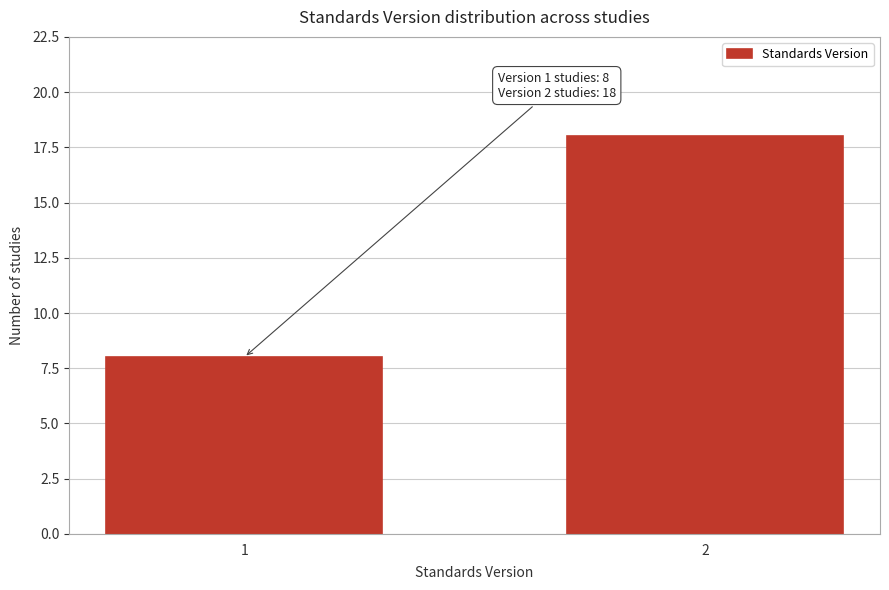

Reading right to left, list all the values displayed in this chart.

2=18	1=8